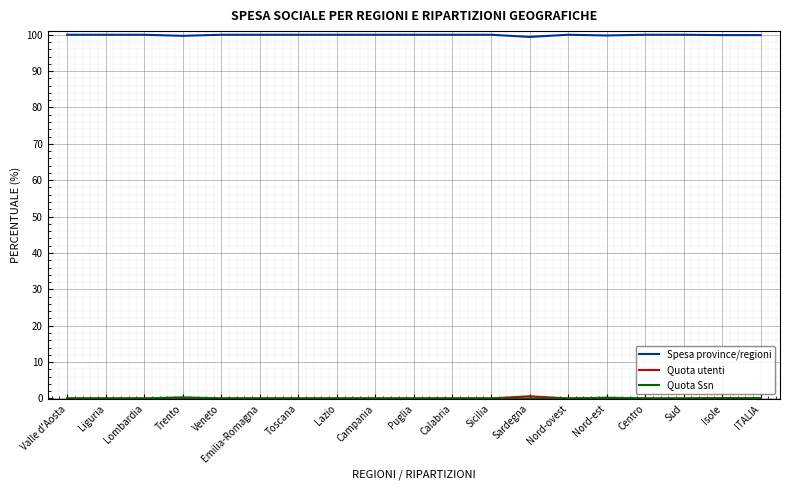

What is the total value across all series at Emilia-Romagna?

100.0